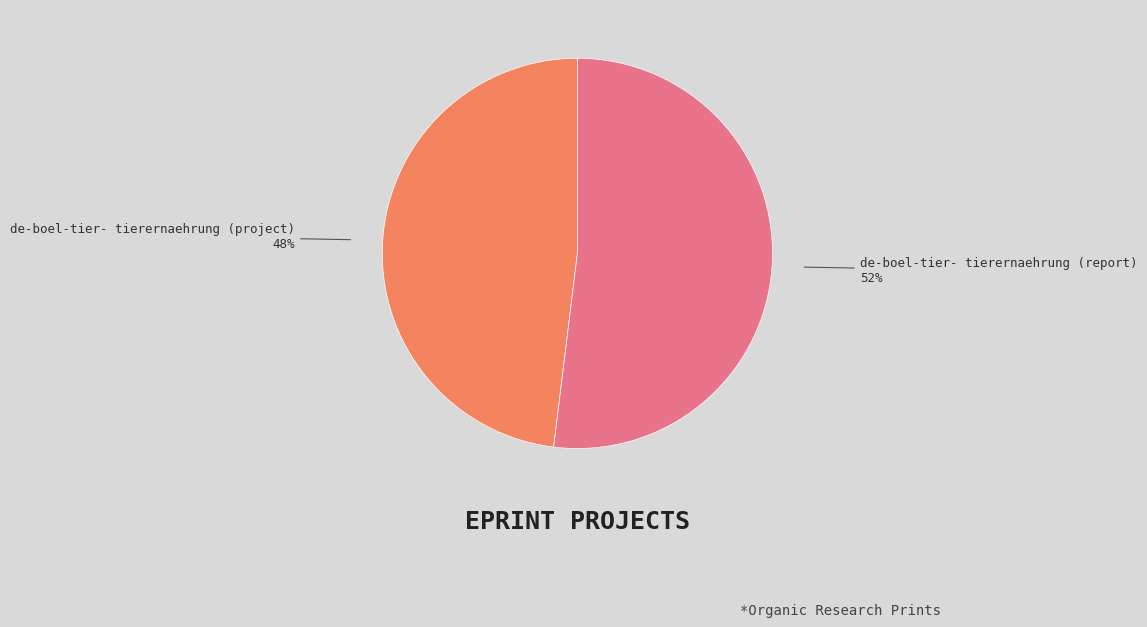

Combined, do de-boel-tier- tierernaehrung (project) and de-boel-tier- tierernaehrung (report) account for over 50%?

Yes